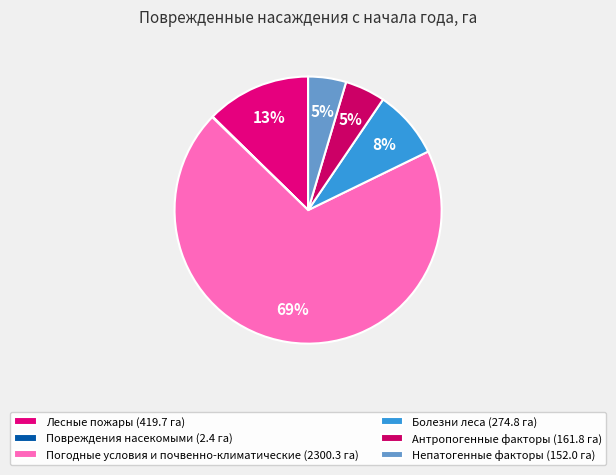

Is Погодные условия и почвенно-климатические the majority of the pie?

Yes